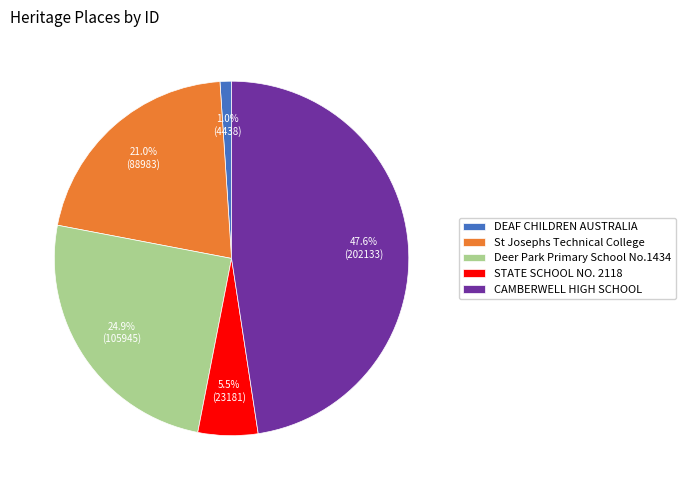

Count the number of slices in the pie.

5